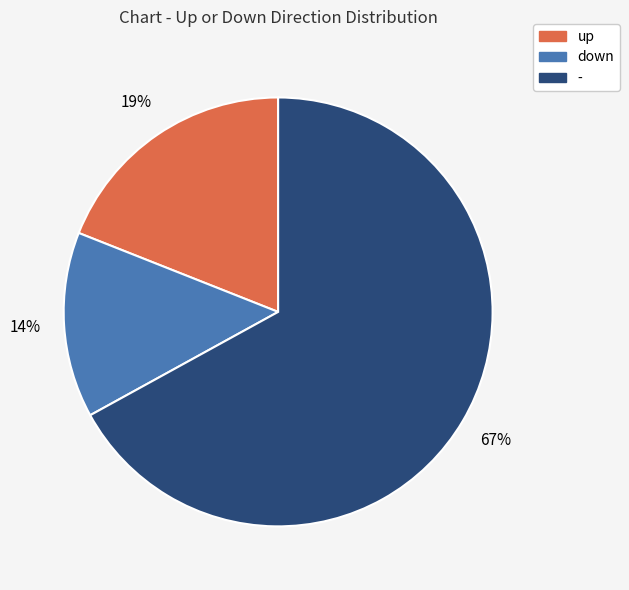

Does up account for over 50% of the chart?

No